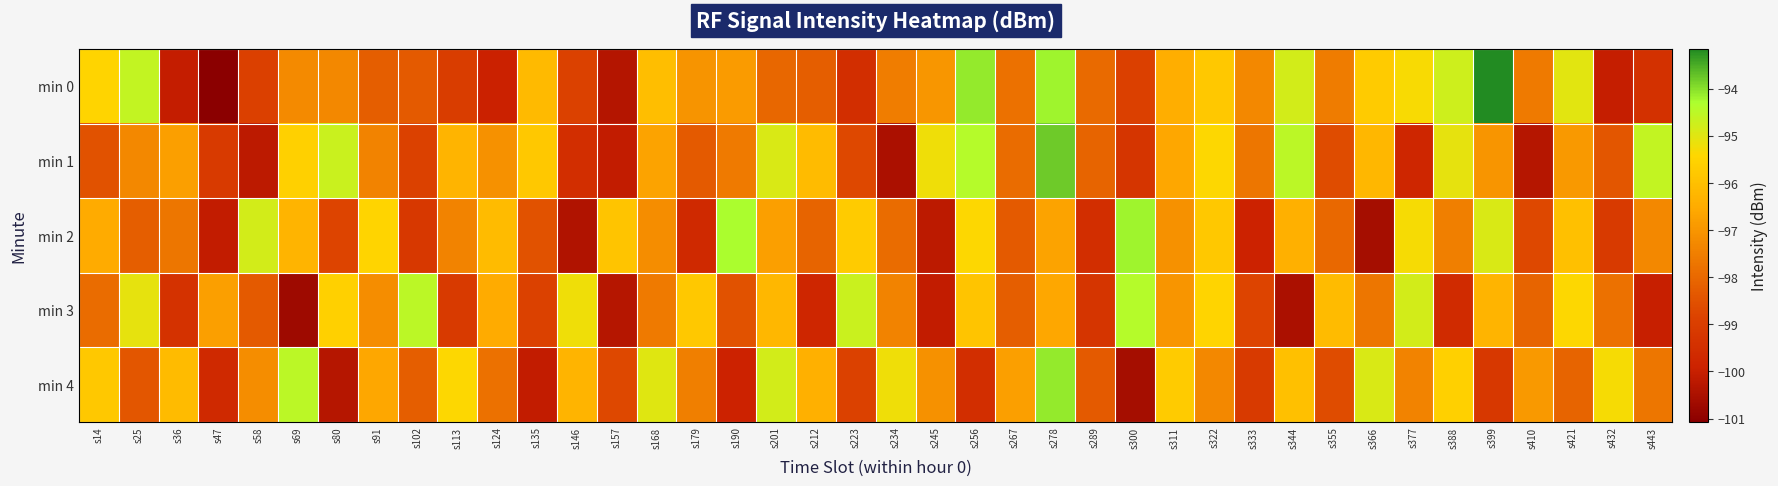

What is the difference between the highest and lowest values at s256?

5.4